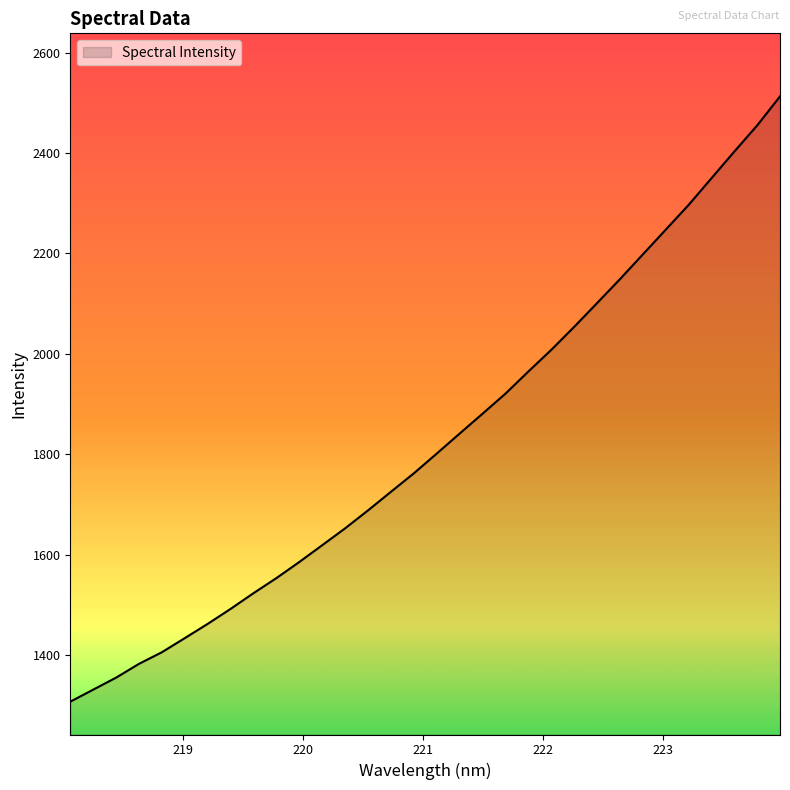

What is the maximum value shown in the chart?

2512.6